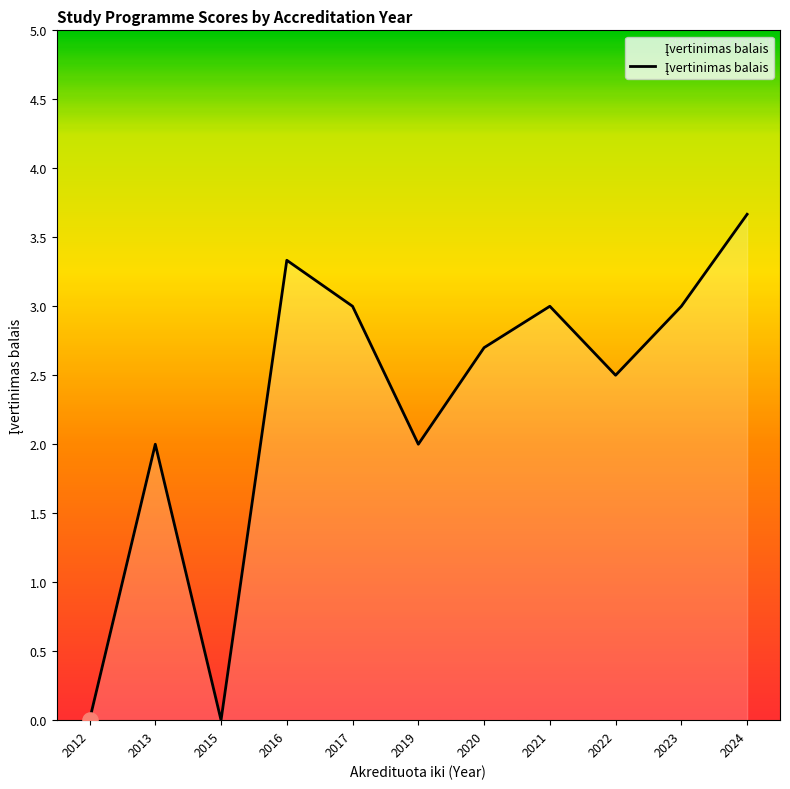

Approximately how many times larger is the value at 2021 compared to 2022?

1.2